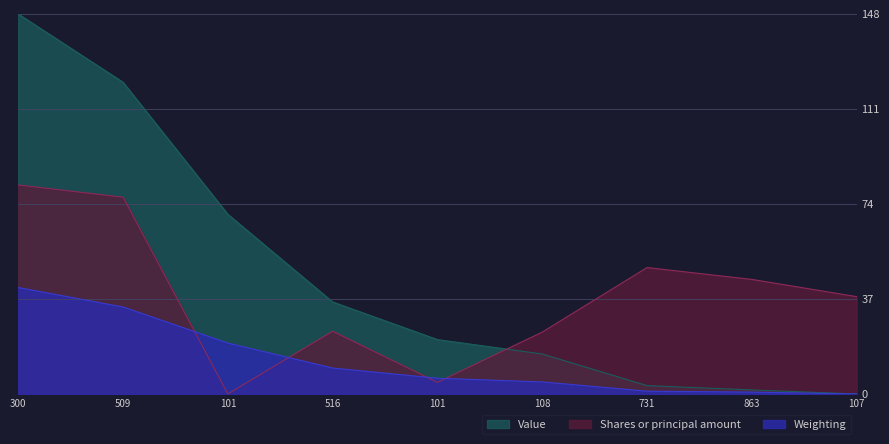

Between 101 and 731, which series saw the biggest shift?

Value